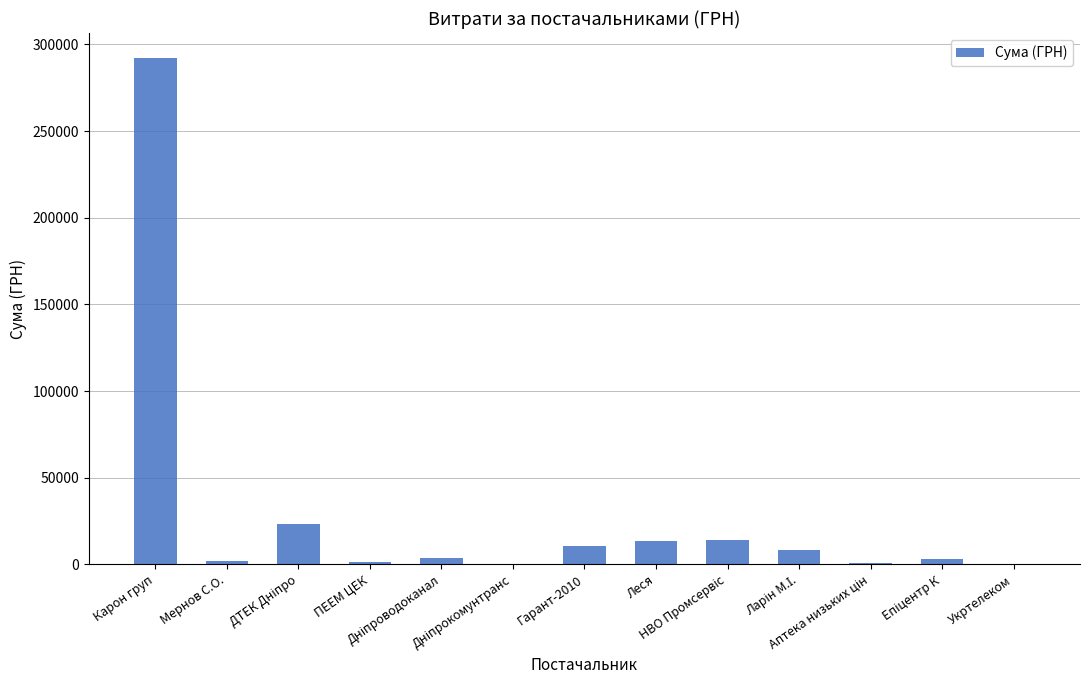

What is the greatest value displayed?

291996.0